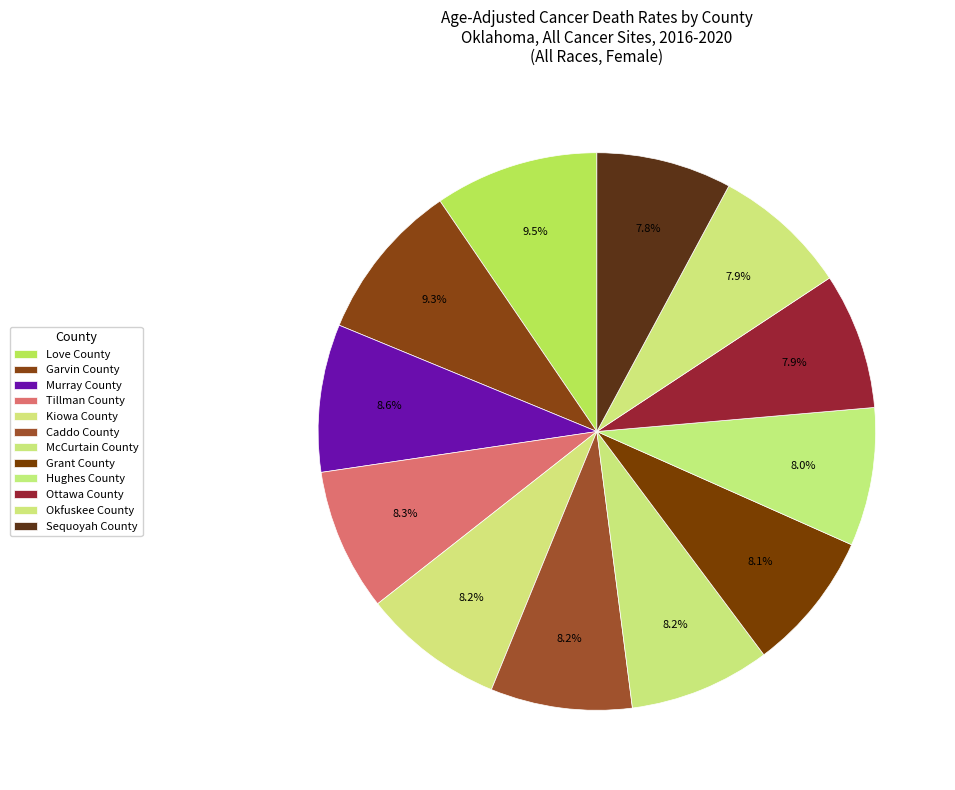

Between Tillman County and Ottawa County, which is larger?

Tillman County